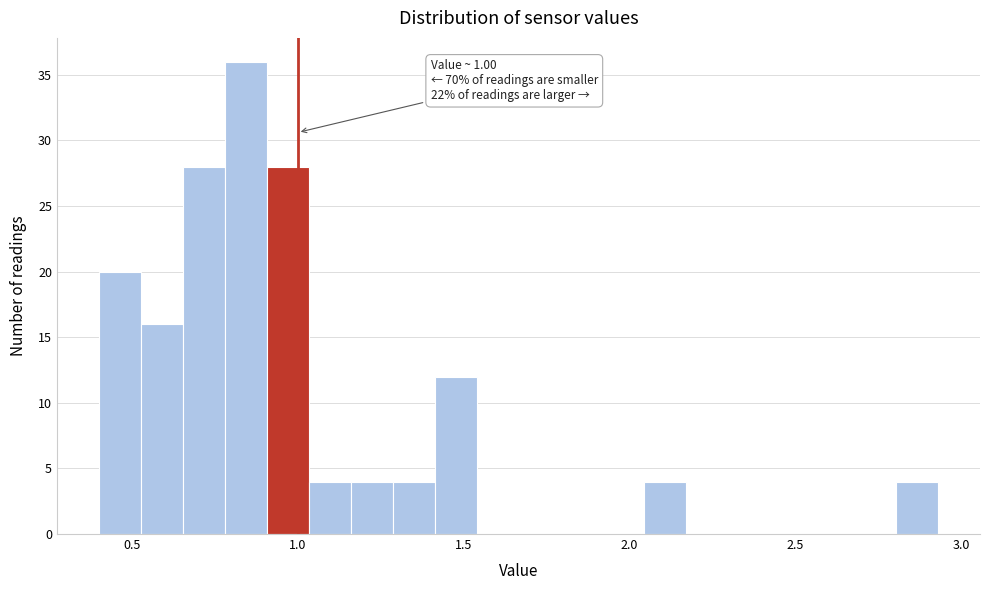

Read against the x-axis, roughly where is the centre of the tallest bar?

0.85